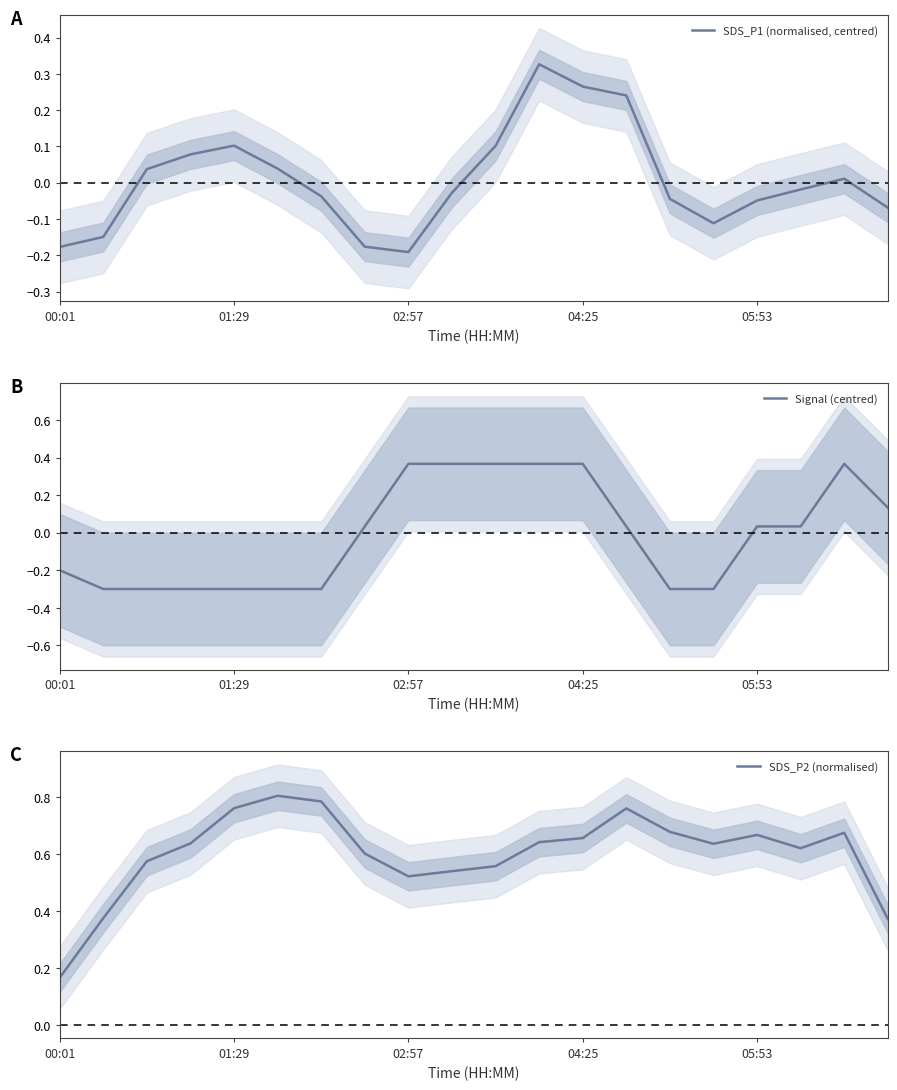

The SDS_P2 (normalised) series shows 0.4 at 18. True or false?

False